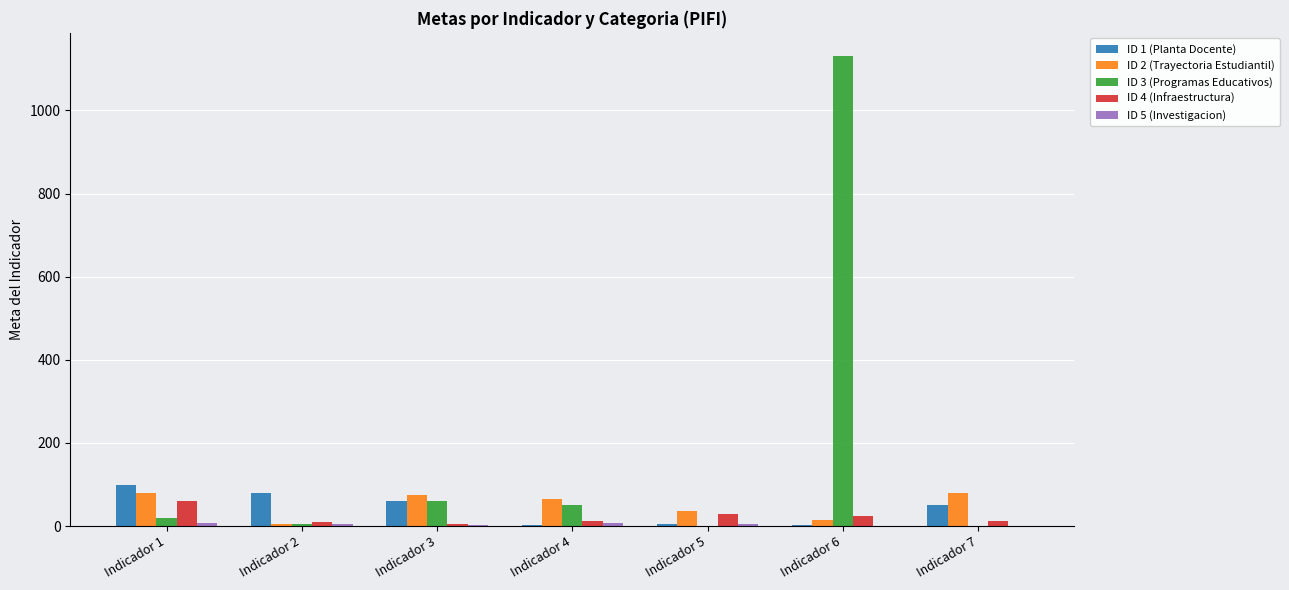

How many groups of bars are there?

7